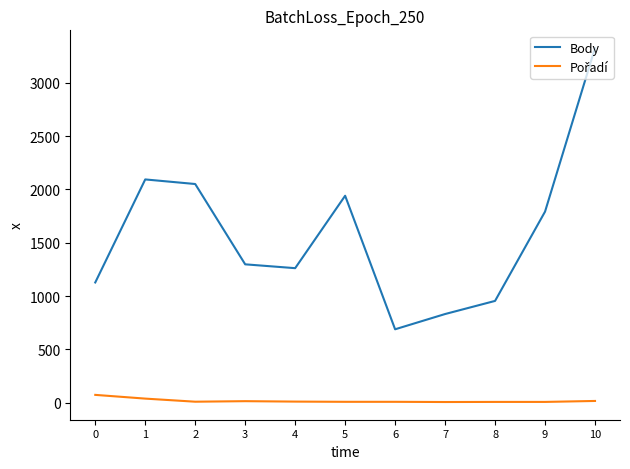

Count the number of data series in this chart.

2